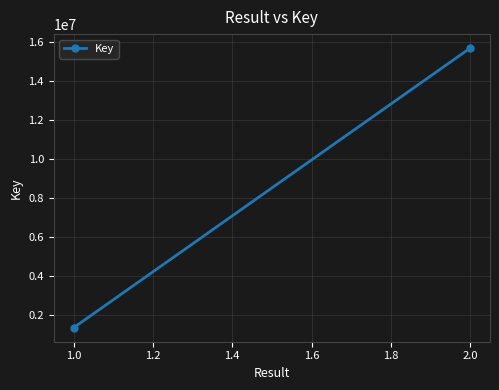

What is the change in value from 1.0 to 2.0?

+14325862